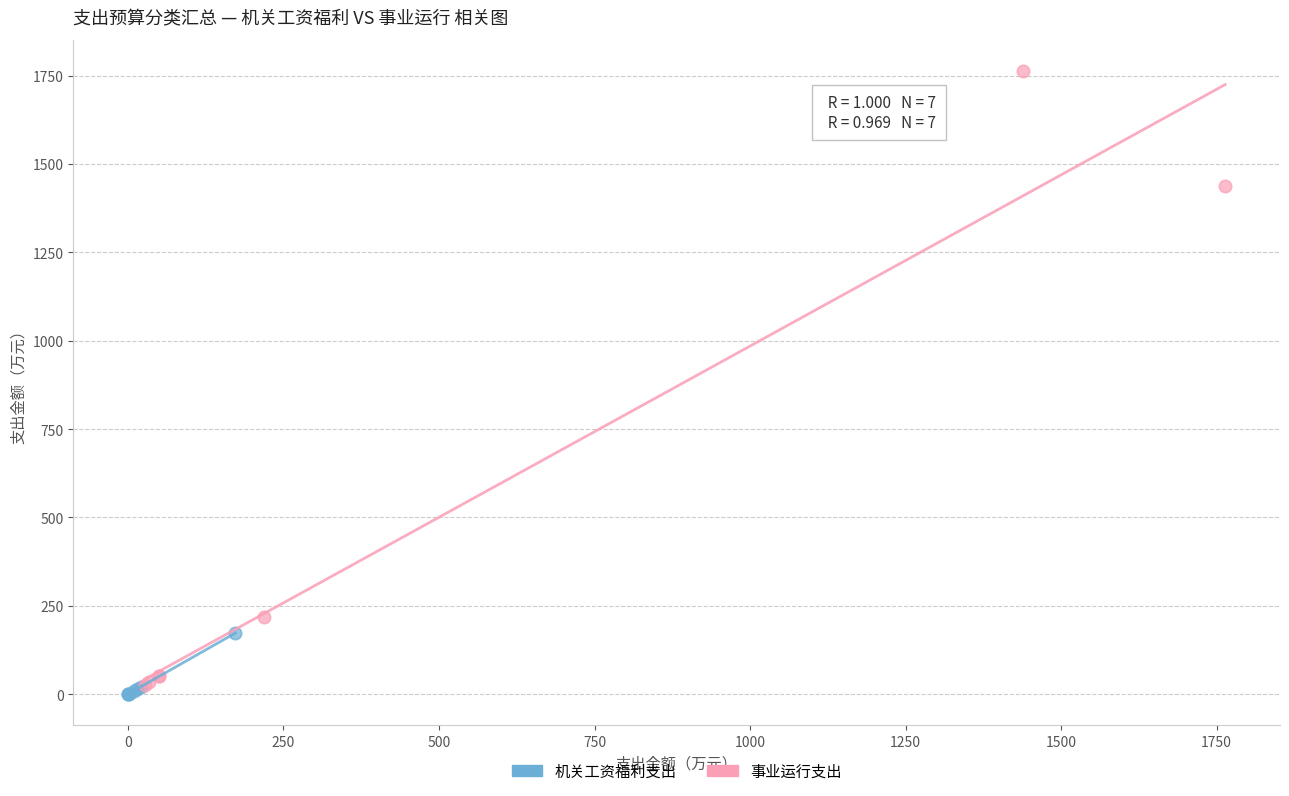

What are all the series names shown in the legend?

机关工资福利支出, 事业运行支出